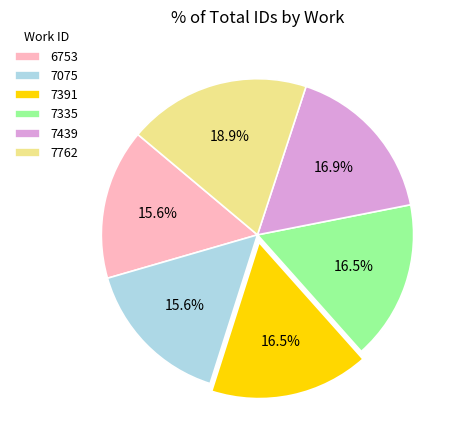

The 7762 slice represents 19% of the pie. True or false?

True